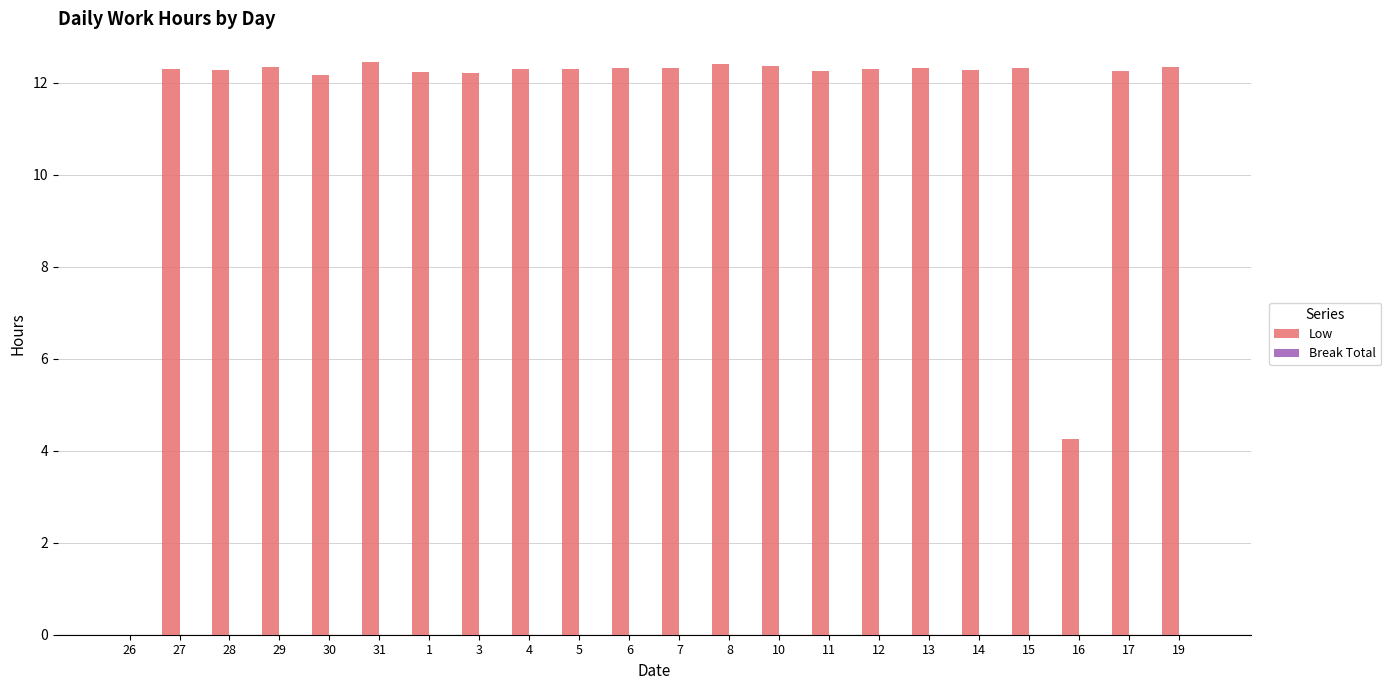

Where does the data first go above 12?

27